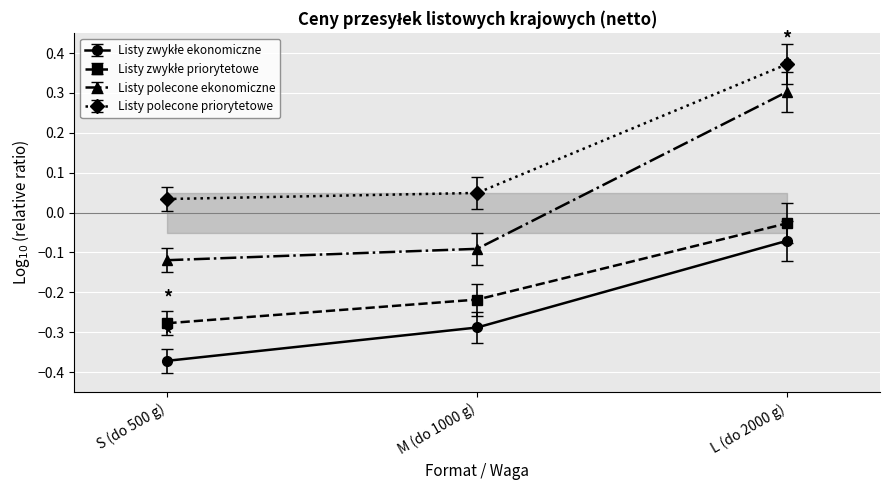

What is the sum of the Listy zwykłe ekonomiczne values at L (do 2000 g) and M (do 1000 g)?

-0.3